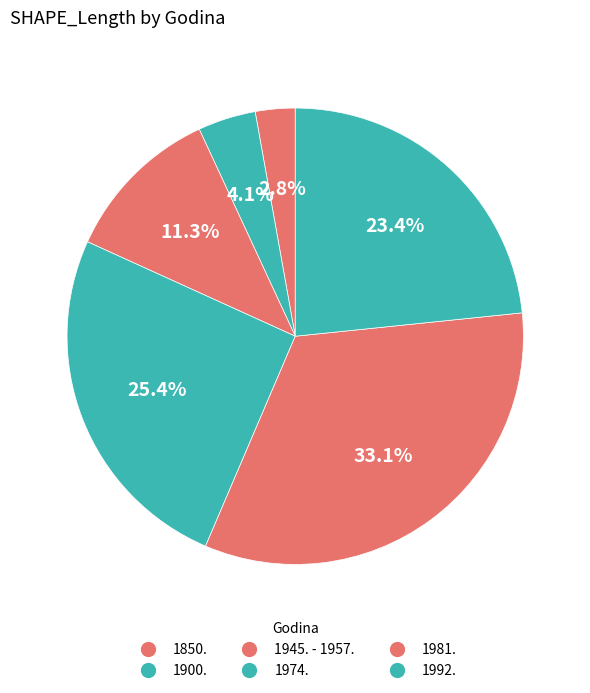

Combined, what portion of the pie is 1981. and 1850.?

35.9%